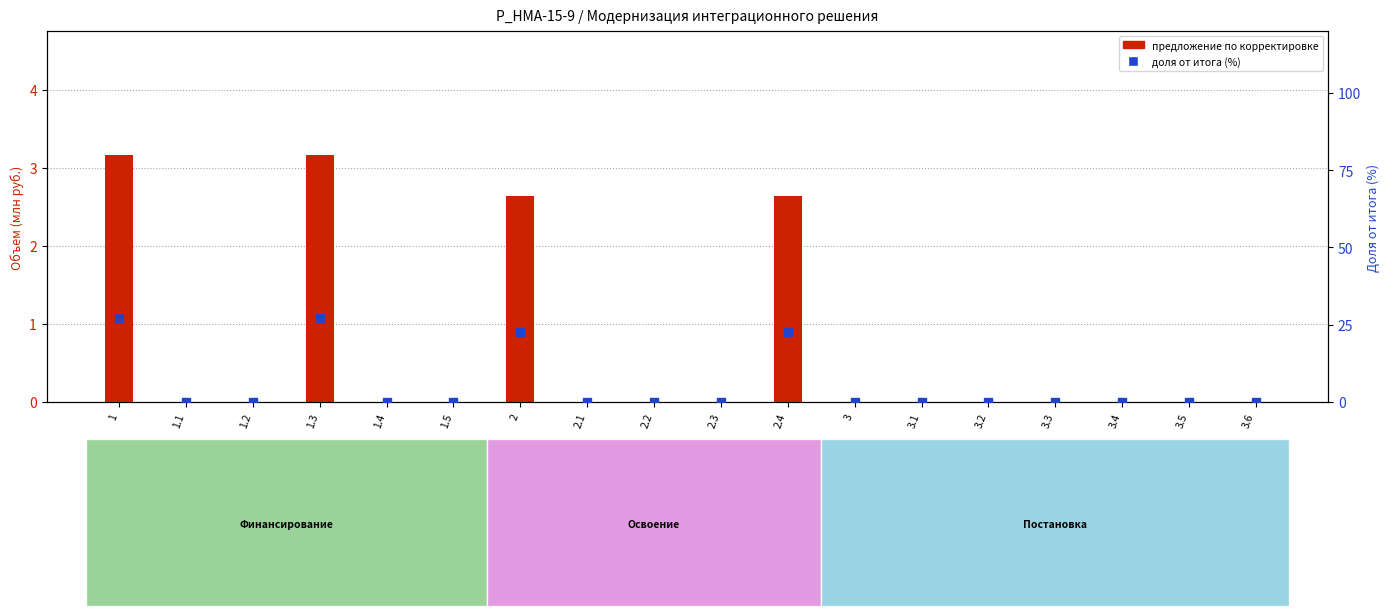

Which series has the largest total across all categories?

доля от итога (%)